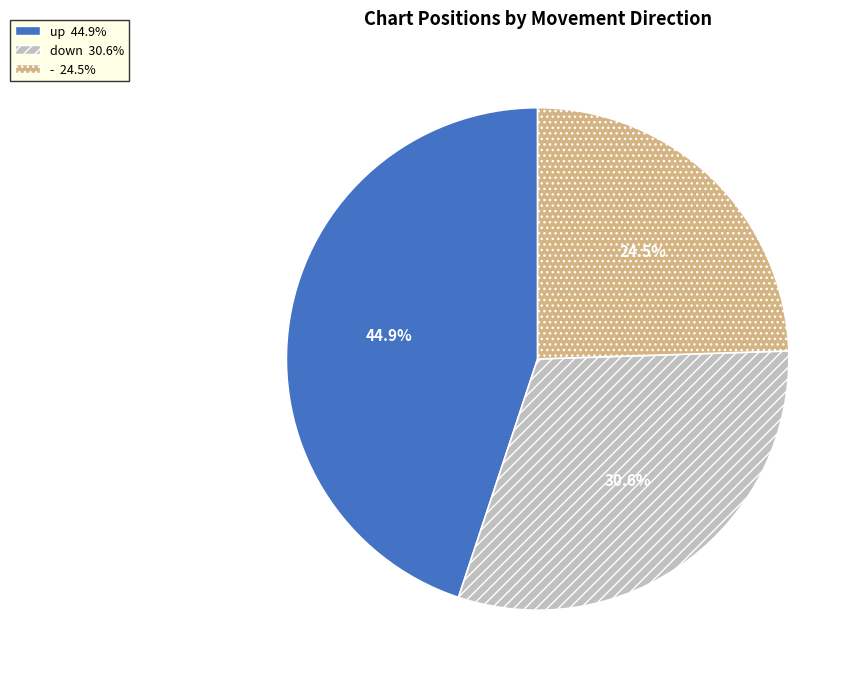

Between down and up, which is larger?

up